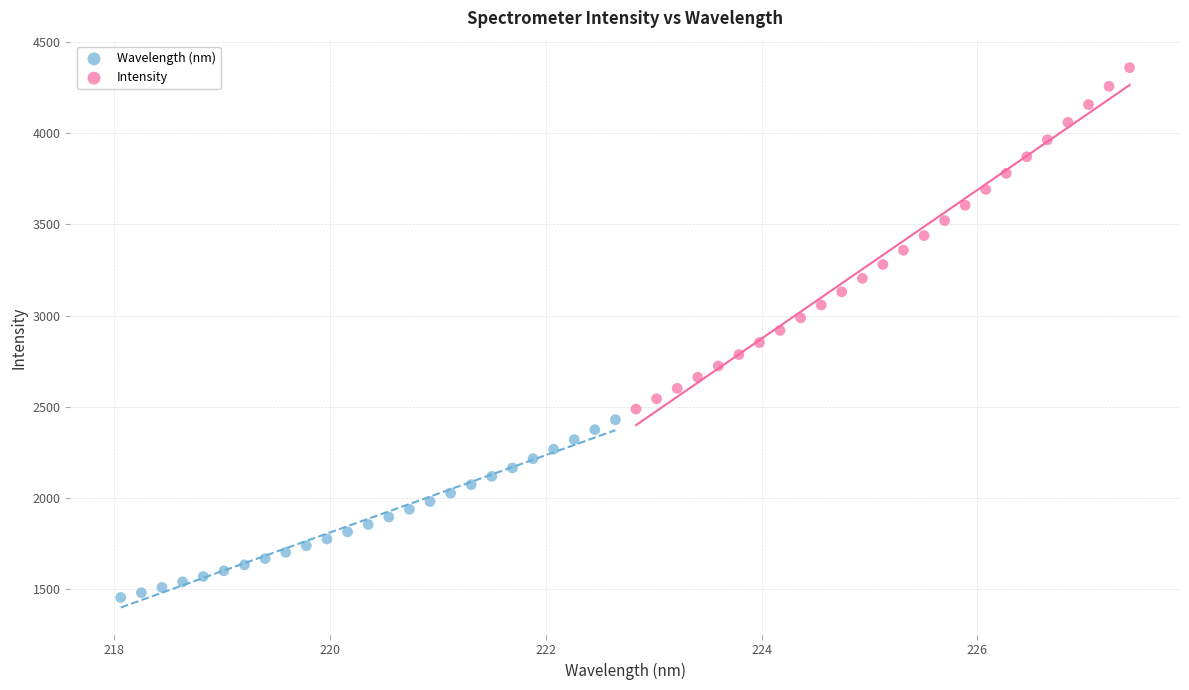

What are all the series names shown in the legend?

Wavelength (nm), Intensity